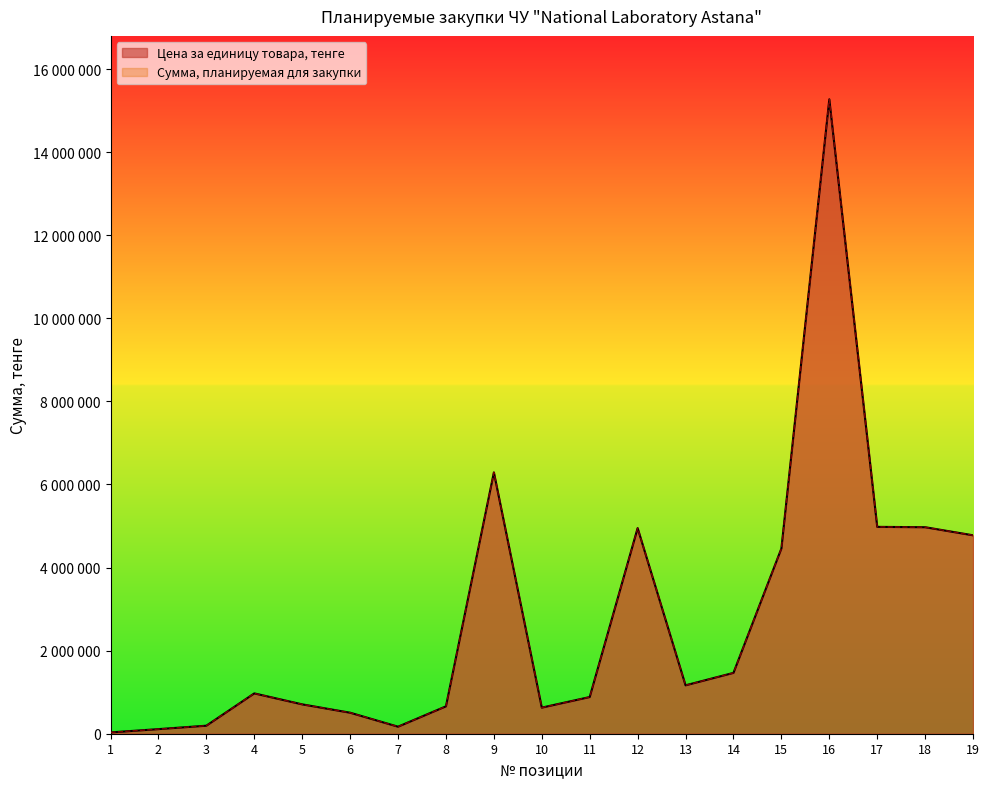

List the labels in order of Цена за единицу товара, тенге value, smallest first.

1, 2, 7, 3, 6, 10, 8, 5, 11, 4, 13, 14, 15, 19, 12, 18, 17, 9, 16